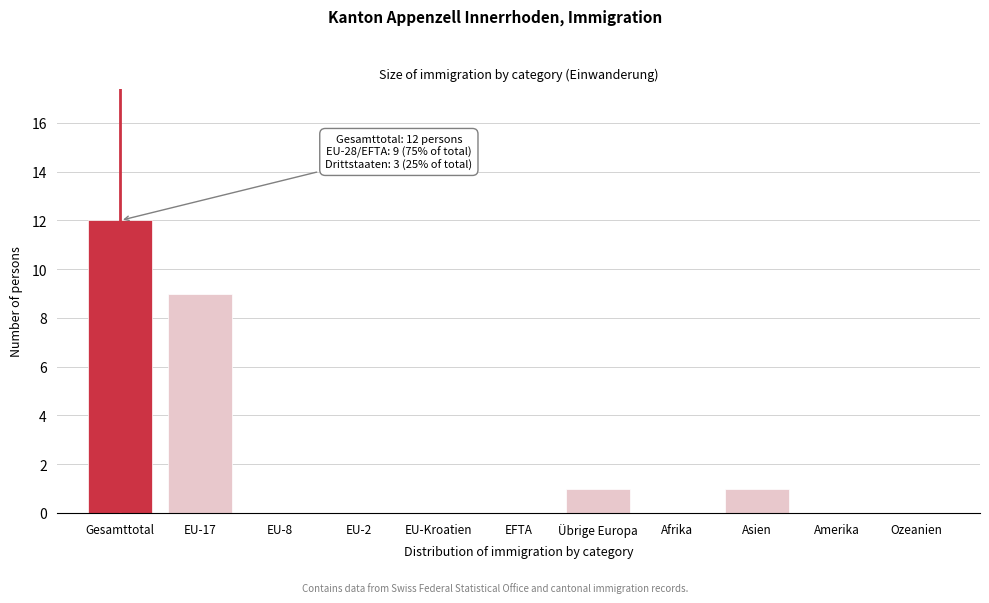

Reading right to left, list all the values displayed in this chart.

Ozeanien=0	Amerika=0	Asien=1	Afrika=0	Übrige Europa=1	EFTA=0	EU-Kroatien=0	EU-2=0	EU-8=0	EU-17=9	Gesamttotal=12